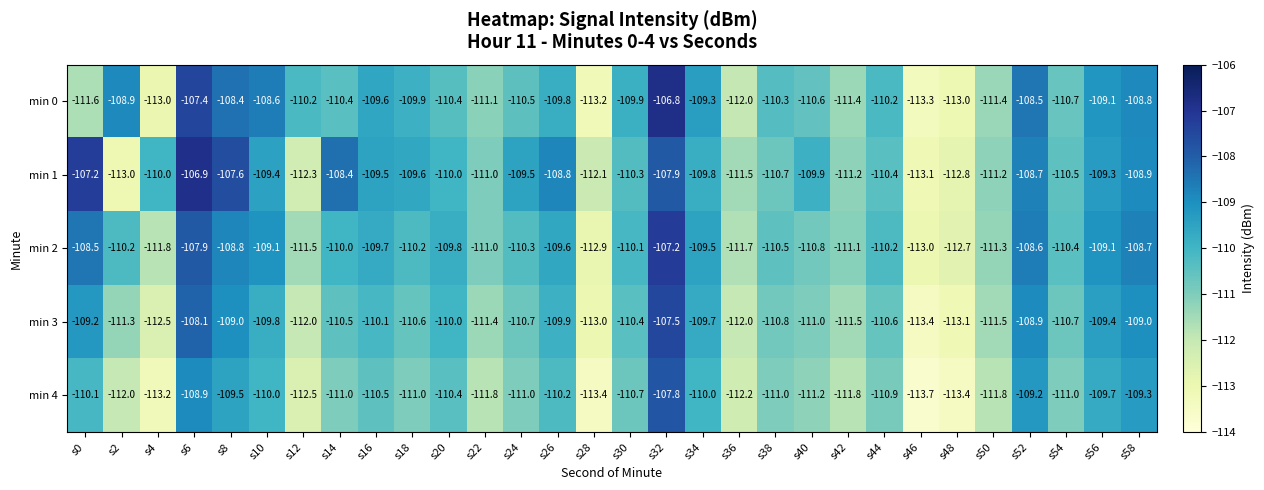

List the series in order of their peak value, lowest first.

min 4, min 3, min 2, min 1, min 0